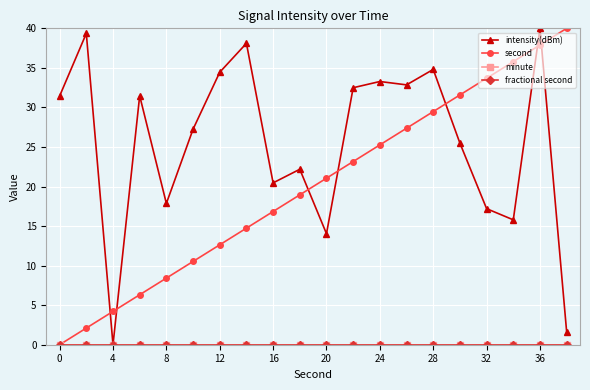

True or false: second has more than 2 points higher than both neighbors.

False